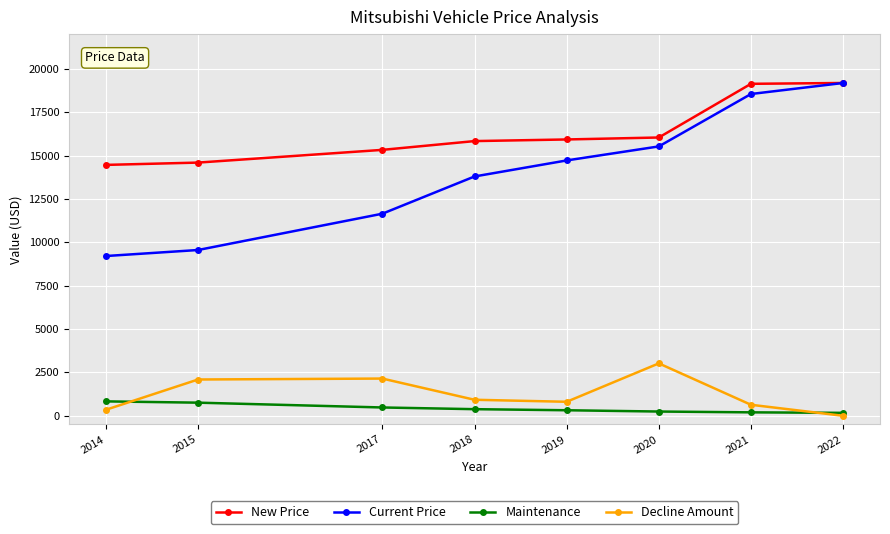

Is the value of Decline Amount at 2017 greater than the value of New Price at 2022?

No